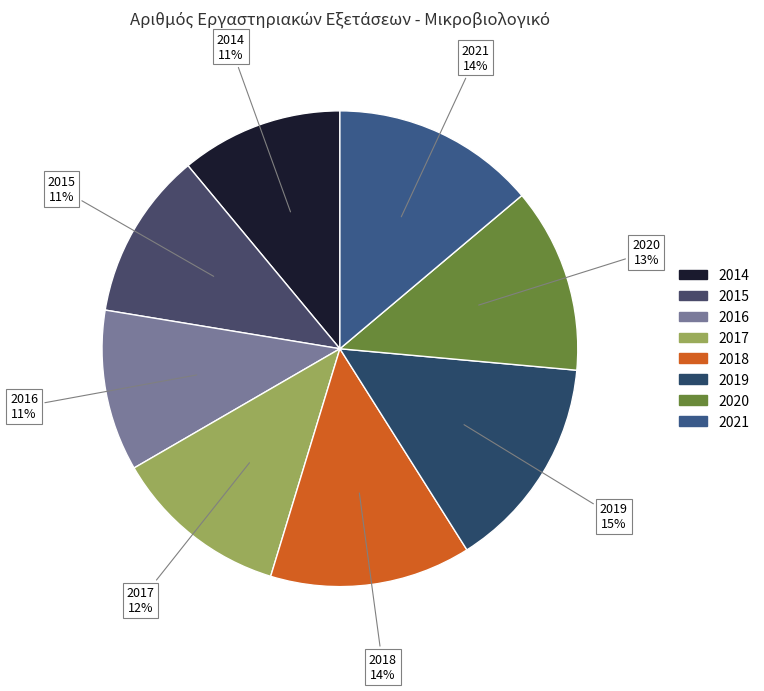

Which category has the biggest portion of the pie?

2019